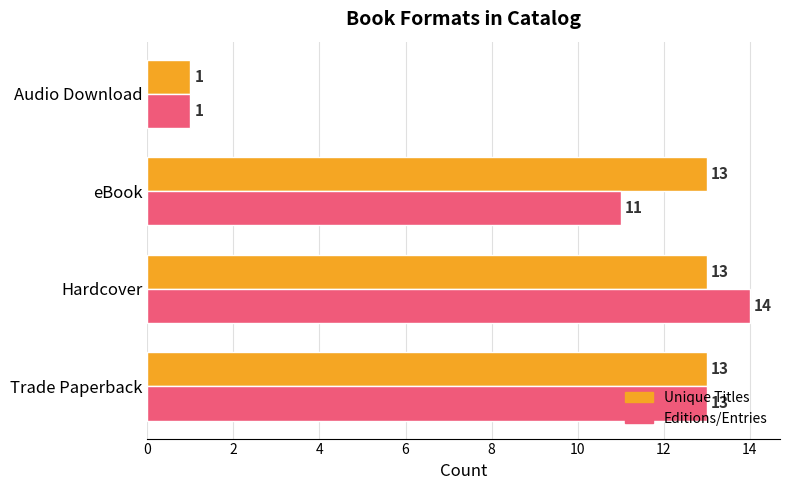

What is the difference between the second highest and minimum values in the Editions/Entries series?

12